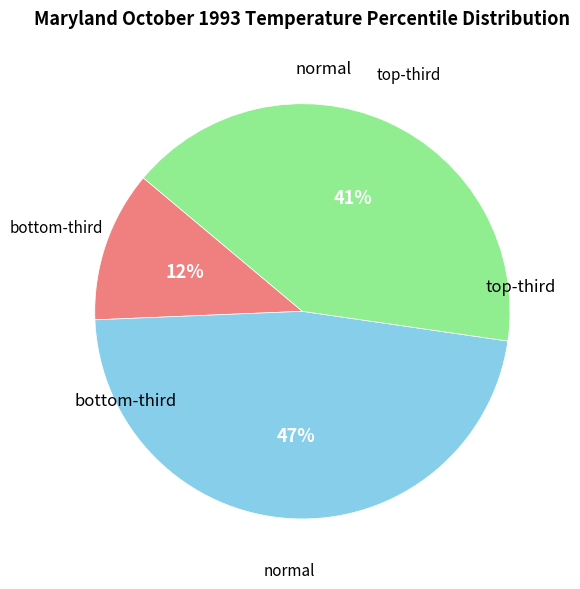

Does any single category account for the majority?

No